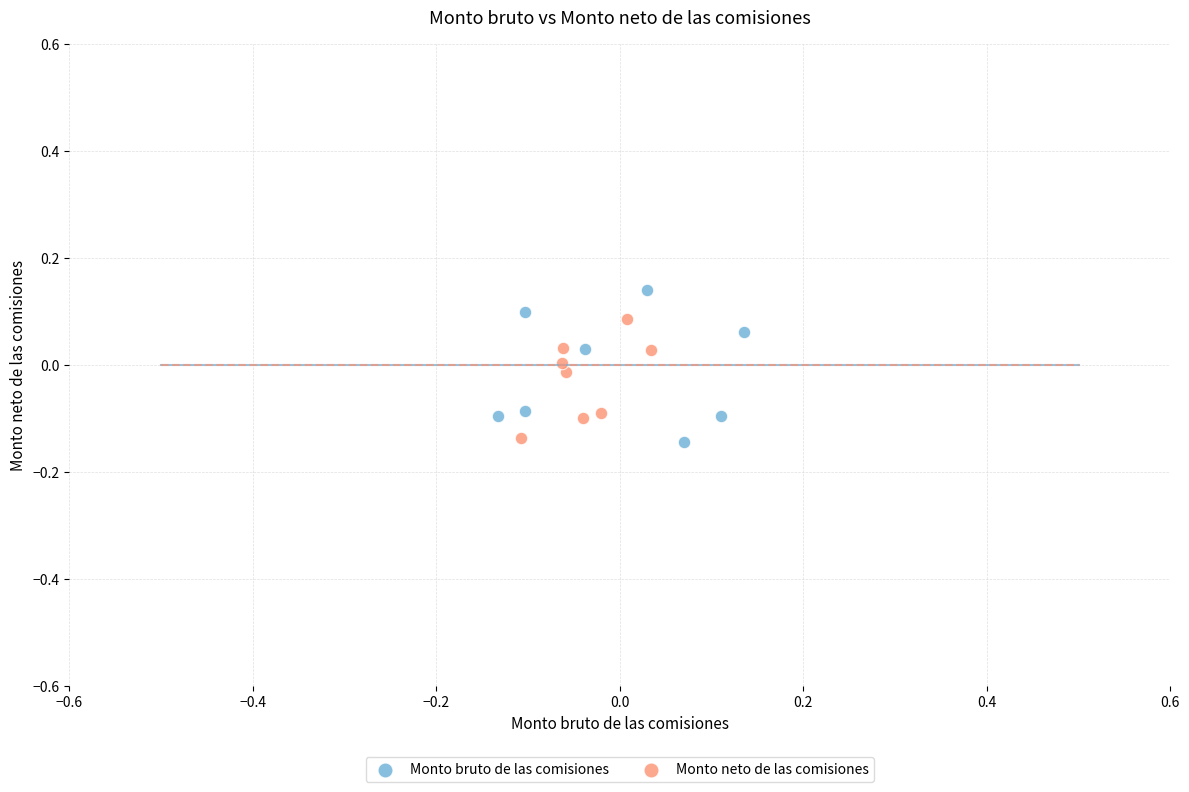

Which series contains the highest Y value?

Monto bruto de las comisiones